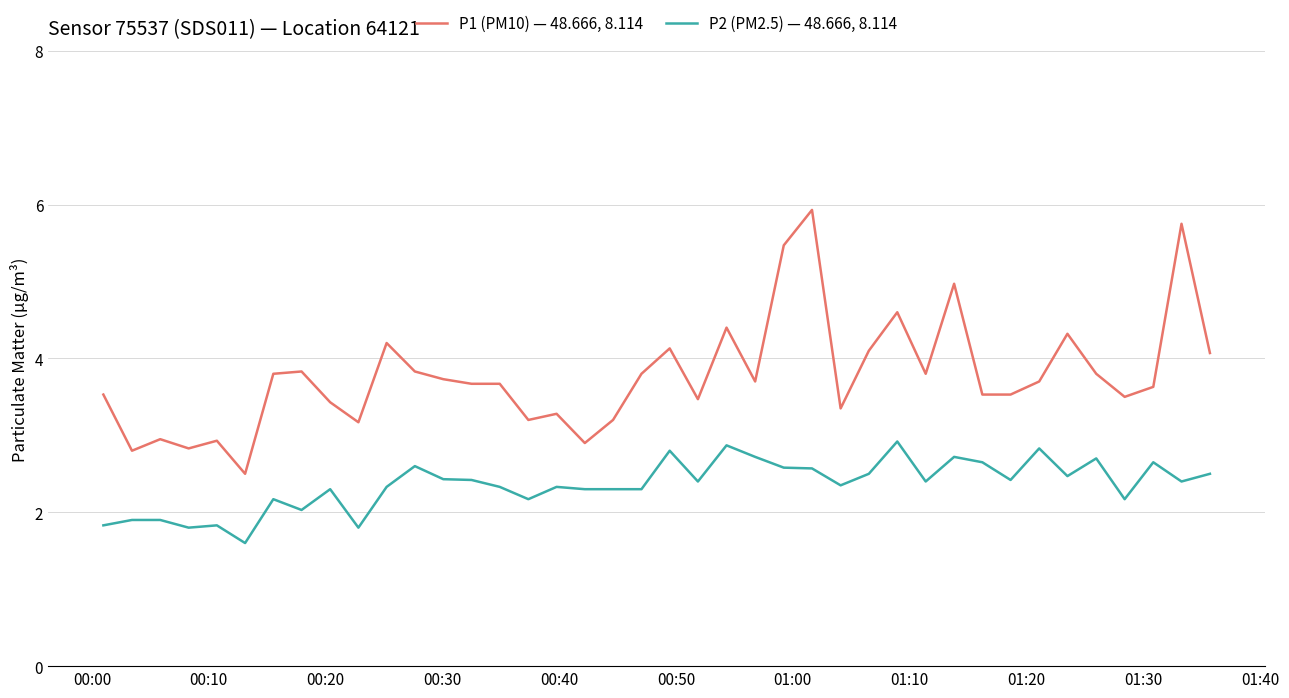

What is the minimum value shown in the chart?

1.6